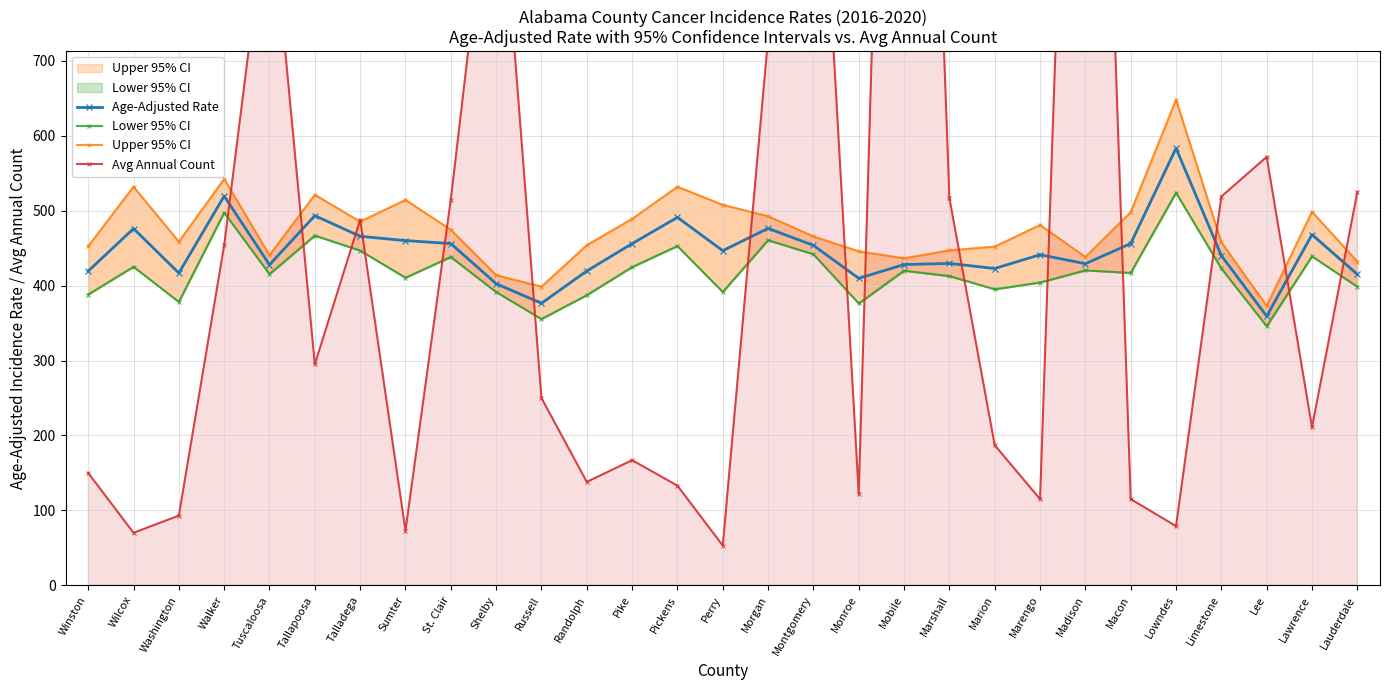

What are all the series names shown in the legend?

Age-Adjusted Rate, Lower 95% CI, Upper 95% CI, Avg Annual Count